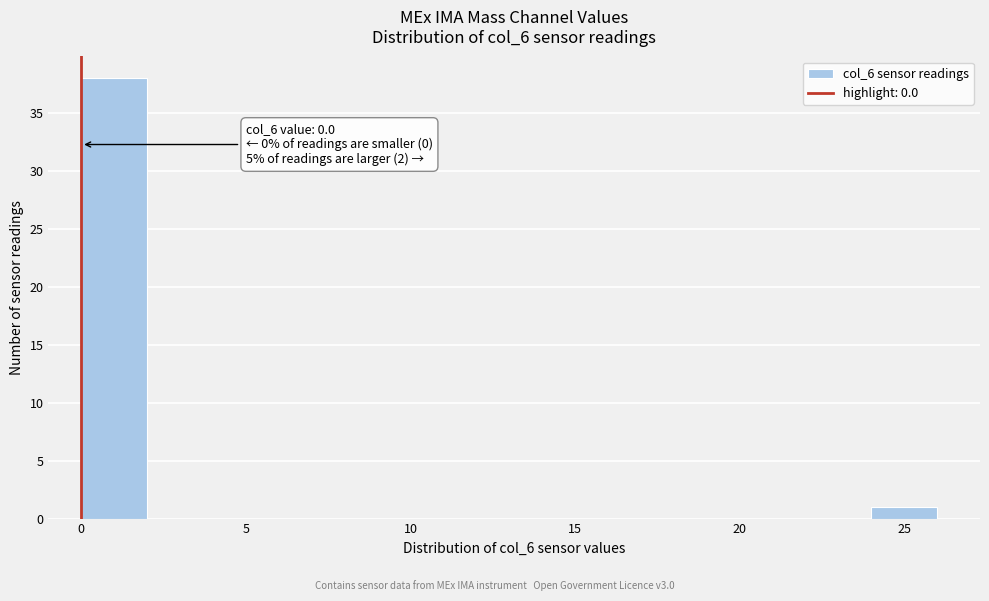

Over which range of the x-axis is the bar tallest?

0 to 2